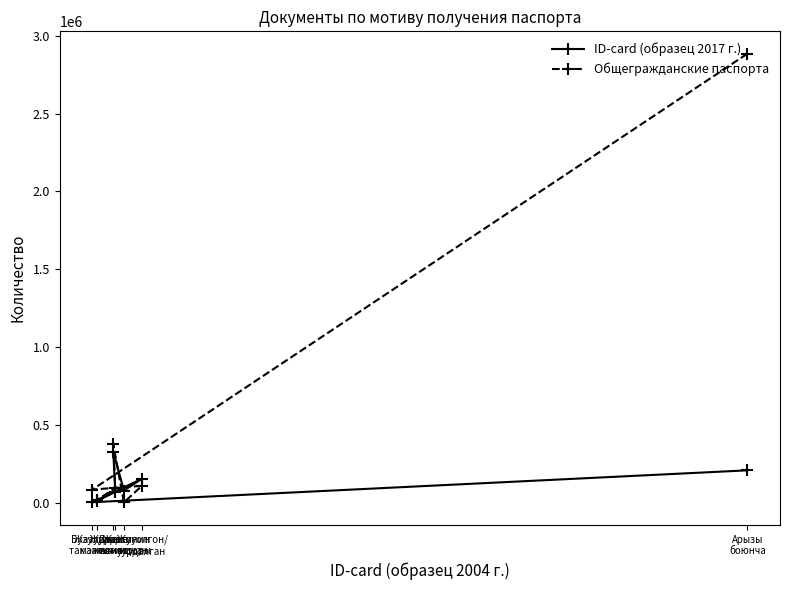

What is the average value of the Общегражданские паспорта series?

508904